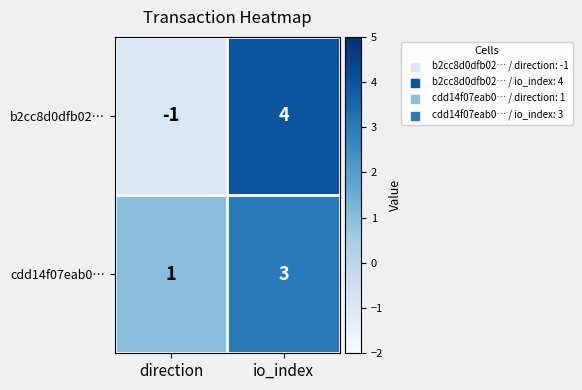

Is it true that b2cc8d0dfb02… equals 7 at io_index?

False